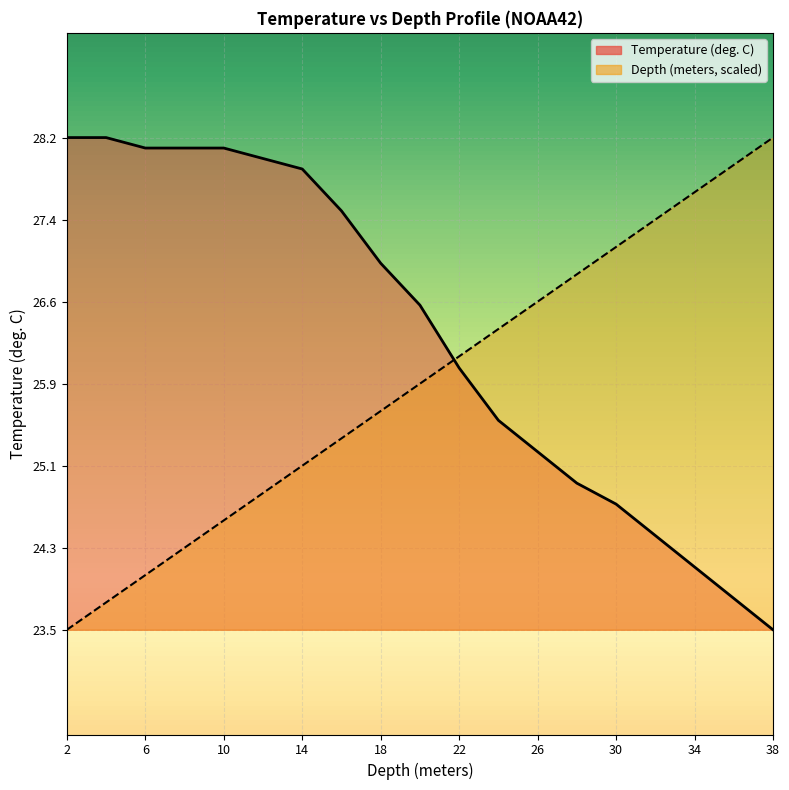

What are all the series names shown in the legend?

Temperature, Depth